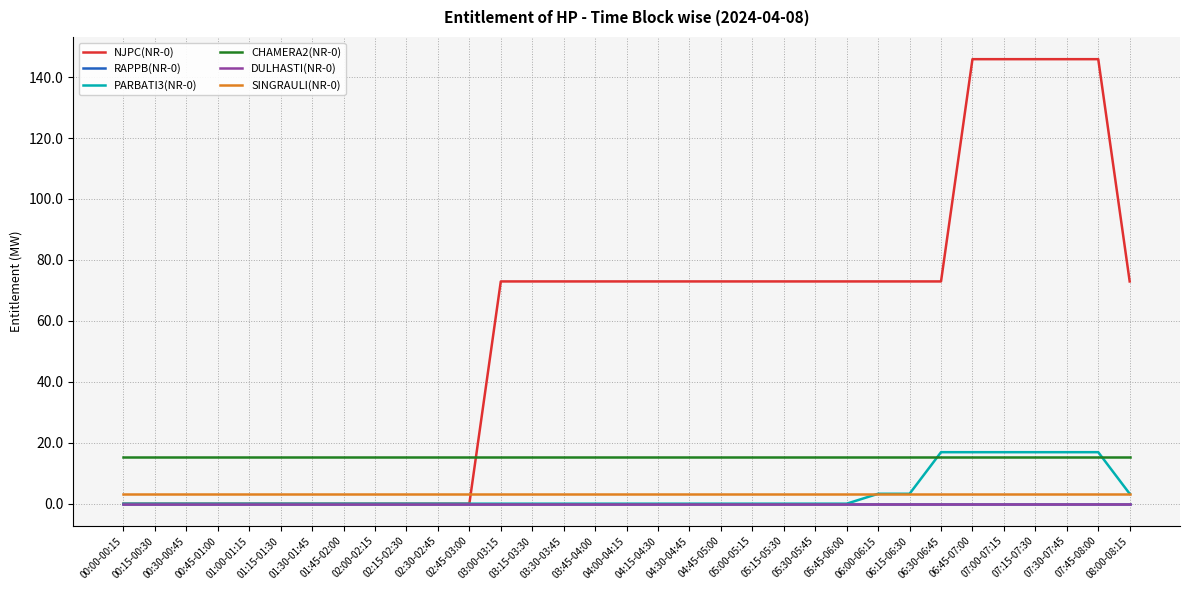

What is the label of the 21st point from the left?

05:00-05:15